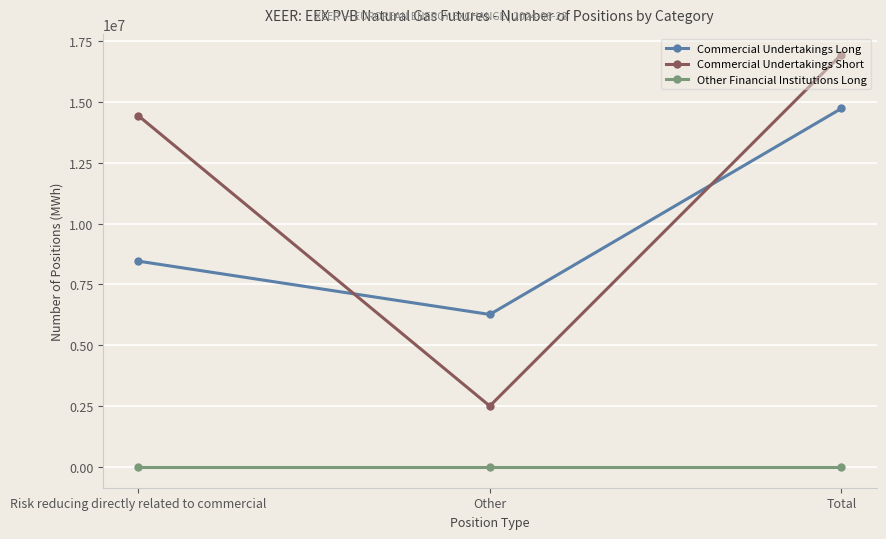

At how many categories does at least one series exceed 3079894?

3